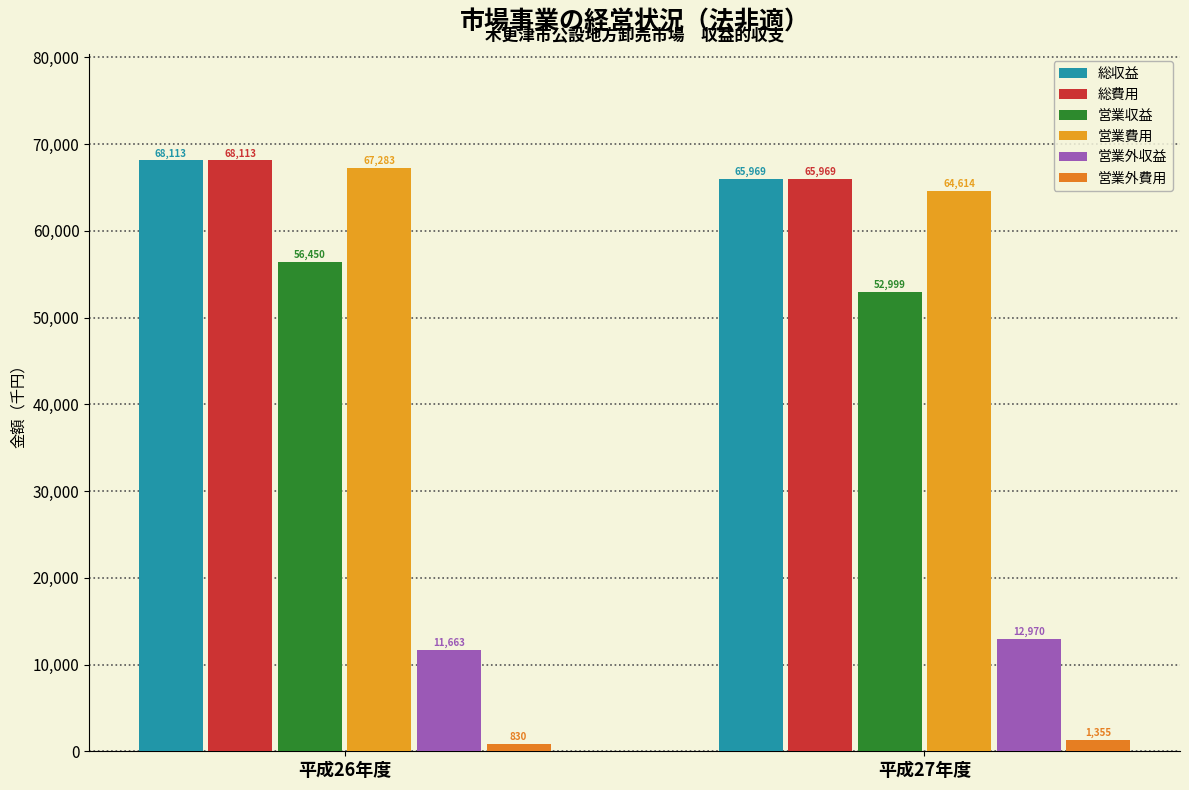

Reading left to right, list all the values displayed in this chart.

総収益: 平成26年度=68113	平成27年度=65969
総費用: 平成26年度=68113	平成27年度=65969
営業収益: 平成26年度=56450	平成27年度=52999
営業費用: 平成26年度=67283	平成27年度=64614
営業外収益: 平成26年度=11663	平成27年度=12970
営業外費用: 平成26年度=830	平成27年度=1355